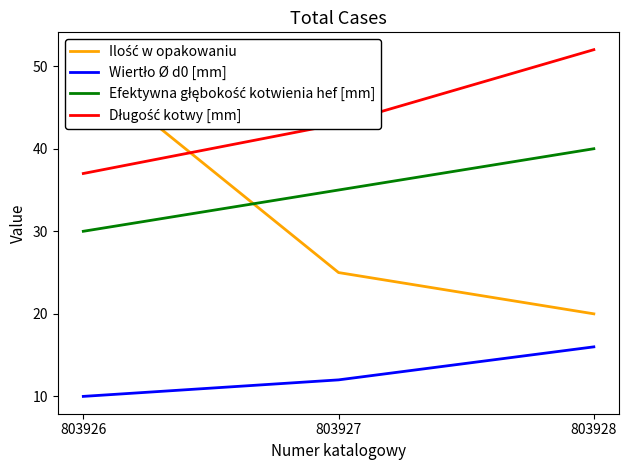

What is the value of the Ilość w opakowaniu point at the 1st from the left?

50